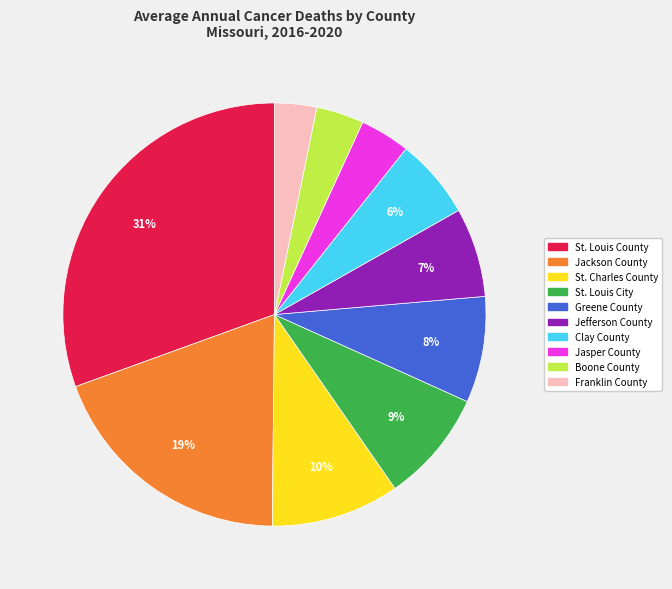

To the nearest percent, what portion does Franklin County represent?

3%